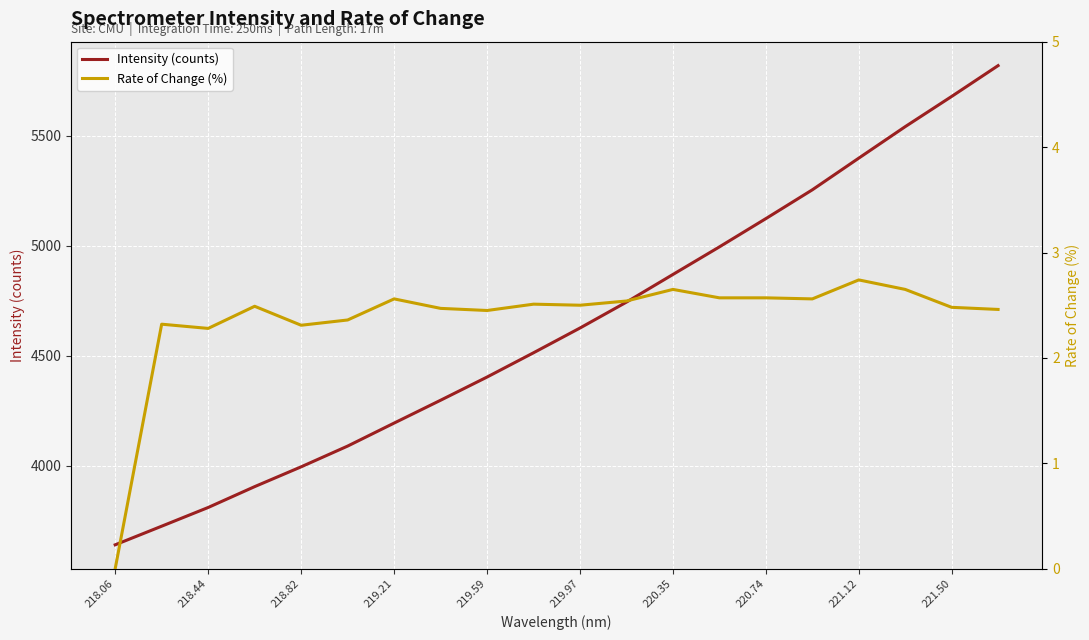

How many lines are shown in the chart?

2